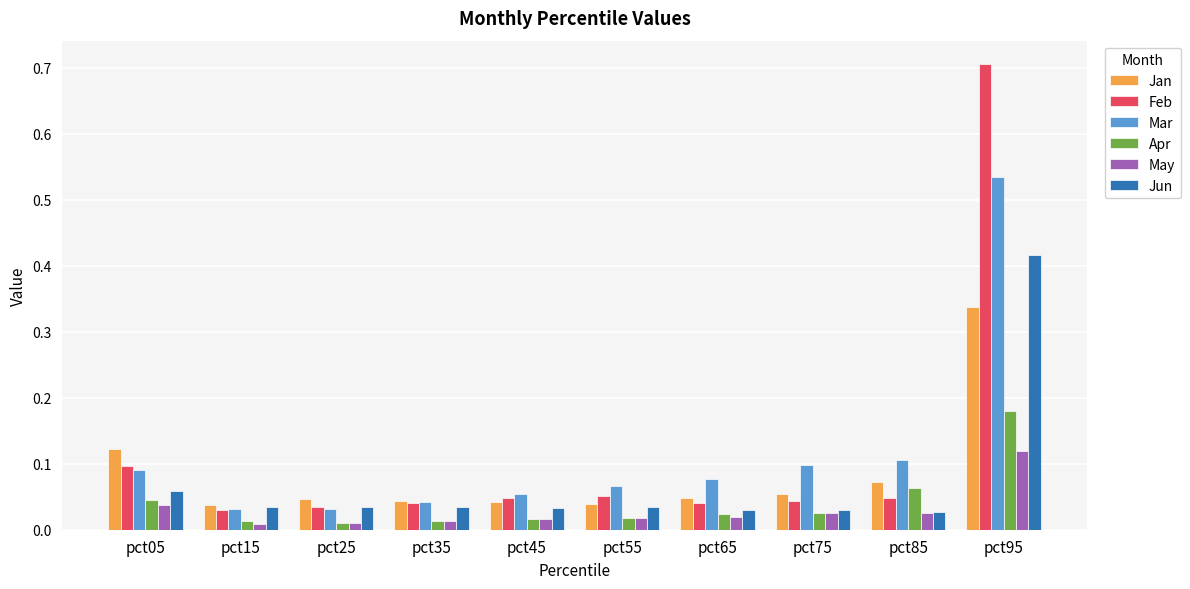

True or false: Feb has a value of 0.0 at pct55.

False